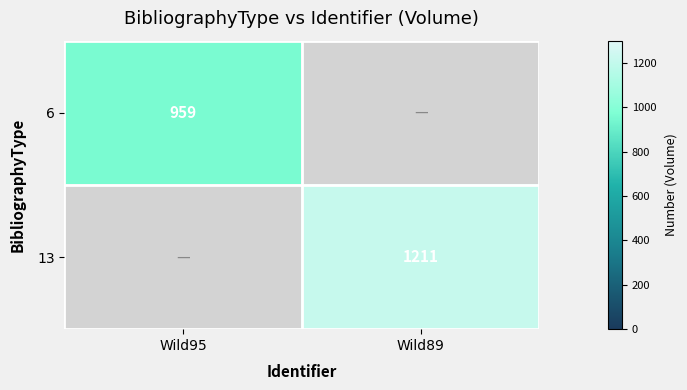

The value of 13 at Wild89 is 1786. True or false?

False